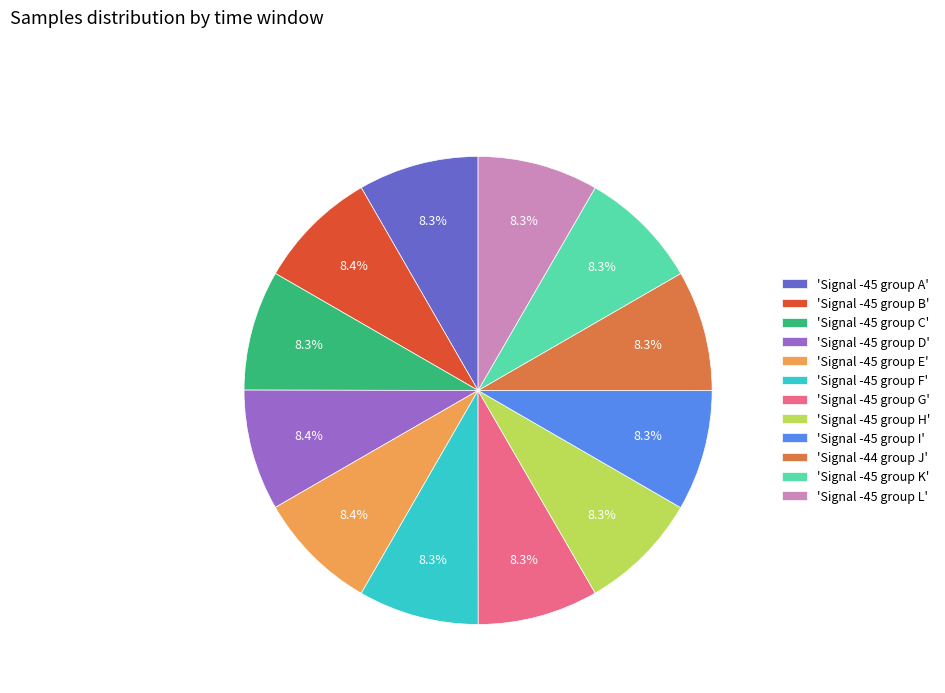

What is the total percentage of 'Signal -45 group L' and 'Signal -45 group C'?

16.6%